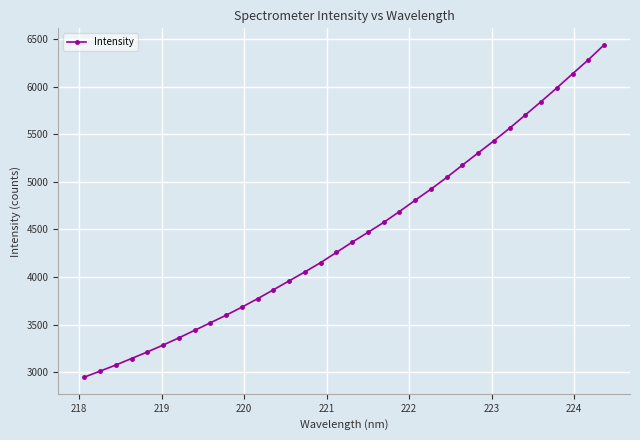

What is the value of the 22nd point from the left?

4807.4